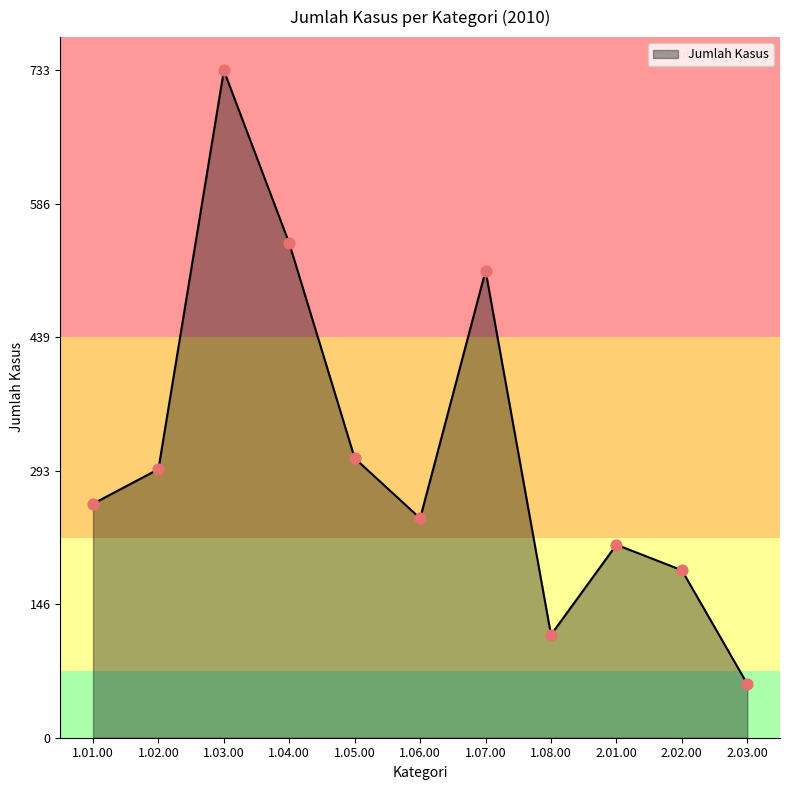

Approximately how many times larger is the value at 1.03.00 compared to 1.01.00?

2.9